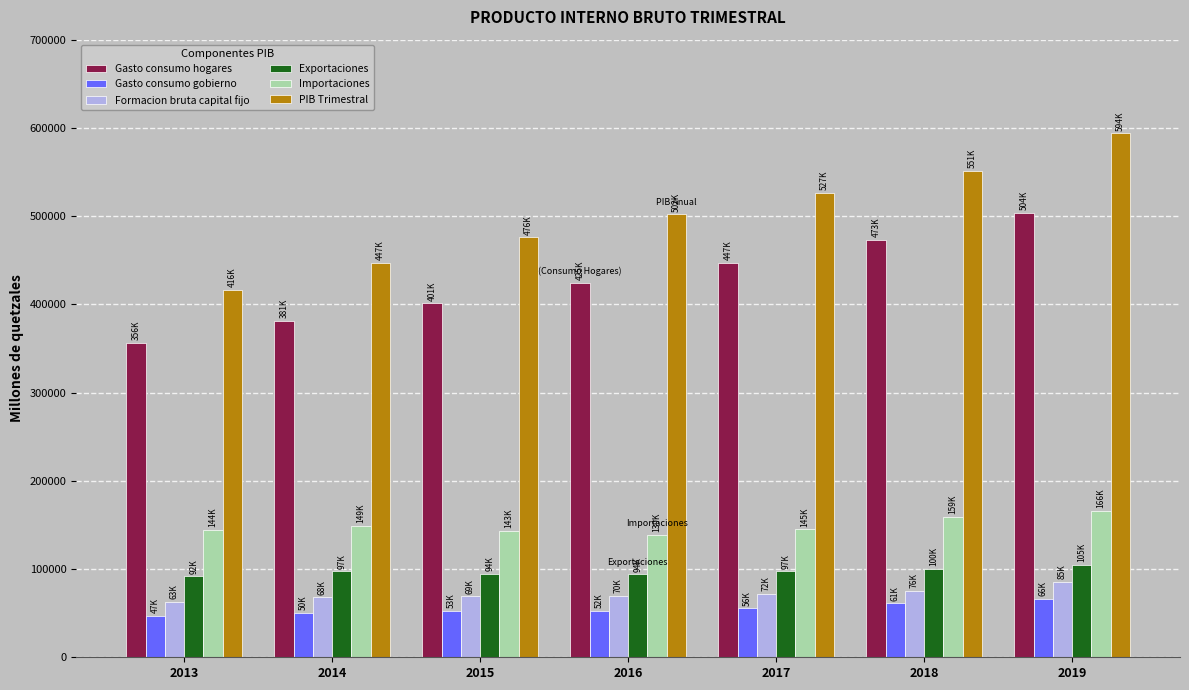

What is the approximate value of Formacion bruta capital fijo at 2015?

69102.2